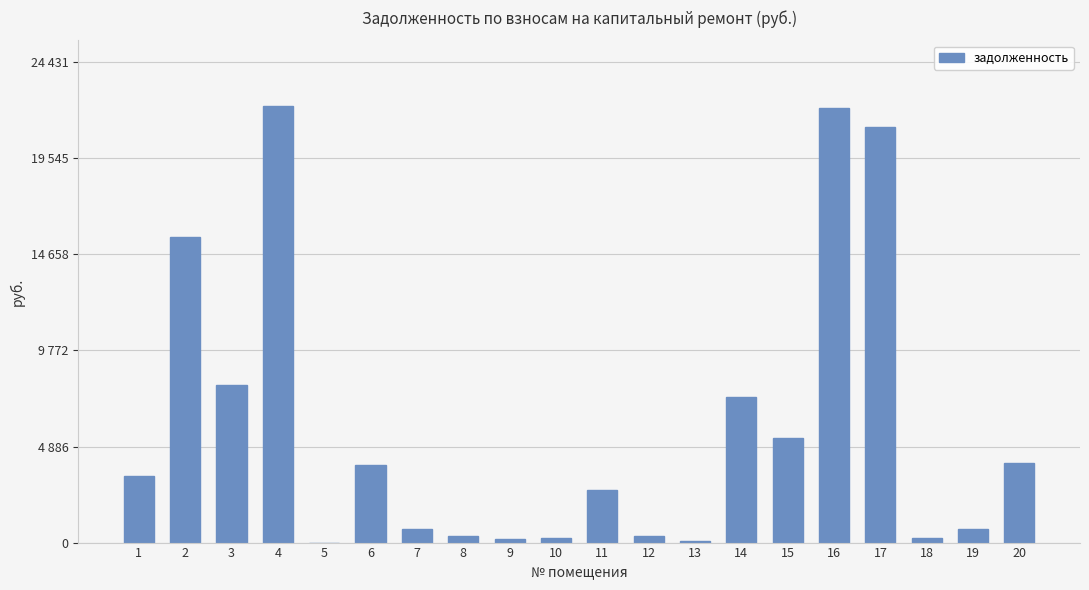

What is the average value?

5928.0